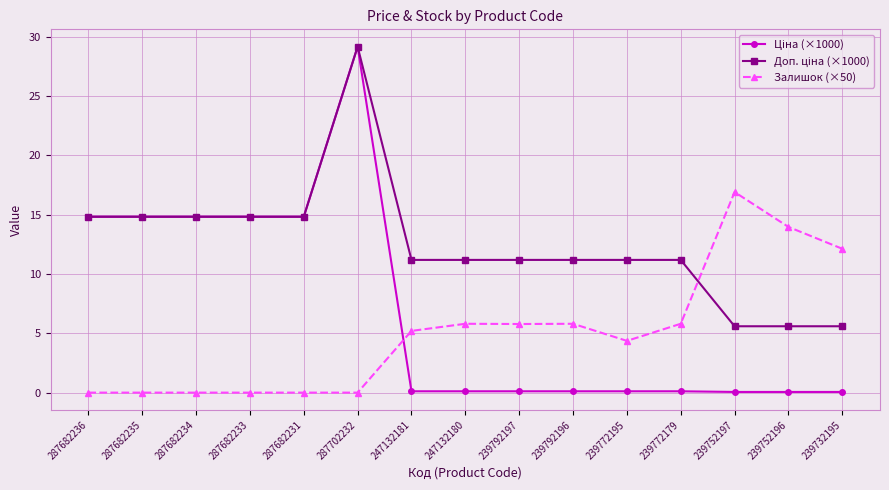

The Залишок (×50) series shows 5.8 at 247132180. True or false?

True